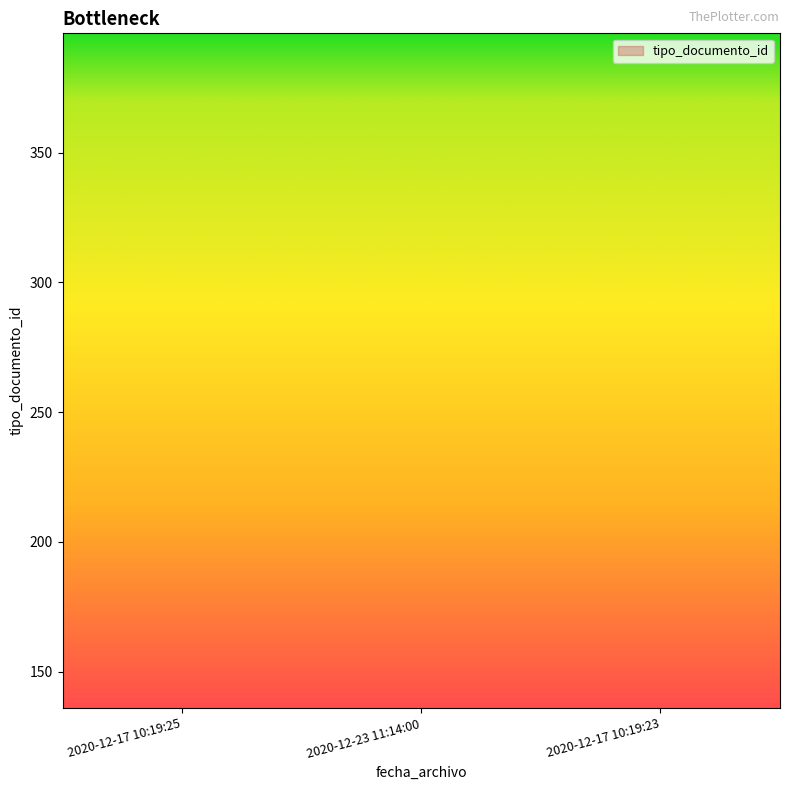

Approximately how many times larger is the value at 2020-12-23 11:14:00 compared to 2020-12-17 10:19:23?

8.7